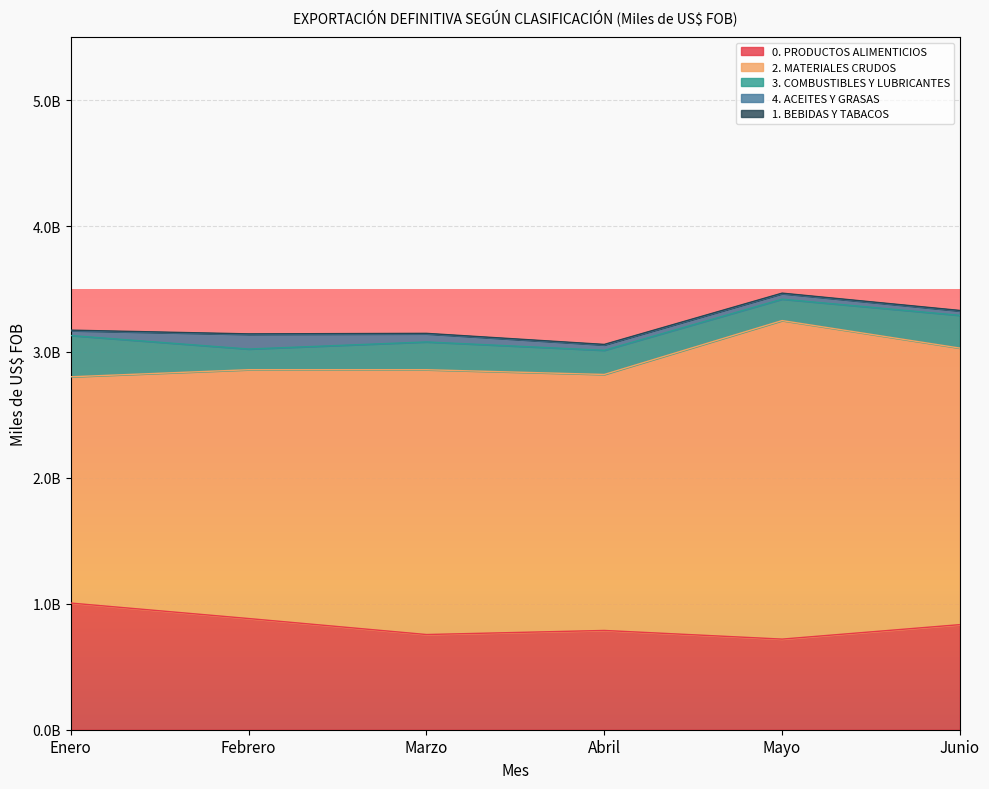

Reading left to right, list all the values displayed in this chart.

0. PRODUCTOS ALIMENTICIOS: Enero=1005851967.6	Febrero=882940836.6	Marzo=755910652.7	Abril=788309600.3	Mayo=719573644.3	Junio=834481246.1
2. MATERIALES CRUDOS: Enero=1796714118.3	Febrero=1975779920.9	Marzo=2102694728.5	Abril=2032758311.9	Mayo=2529398019.7	Junio=2195902143.5
3. COMBUSTIBLES Y LUBRICANTES: Enero=327742816.6	Febrero=164318752.3	Marzo=220785357.4	Abril=191995381.1	Mayo=170094960.0	Junio=260012119.9
4. ACEITES Y GRASAS: Enero=38576969.6	Febrero=116608812.3	Marzo=64432052.5	Abril=42937383.5	Mayo=44152607.0	Junio=35548180.3
1. BEBIDAS Y TABACOS: Enero=4168075.5	Febrero=3757540.3	Marzo=3649738.2	Abril=3652479.7	Mayo=3668168.9	Junio=3372622.1